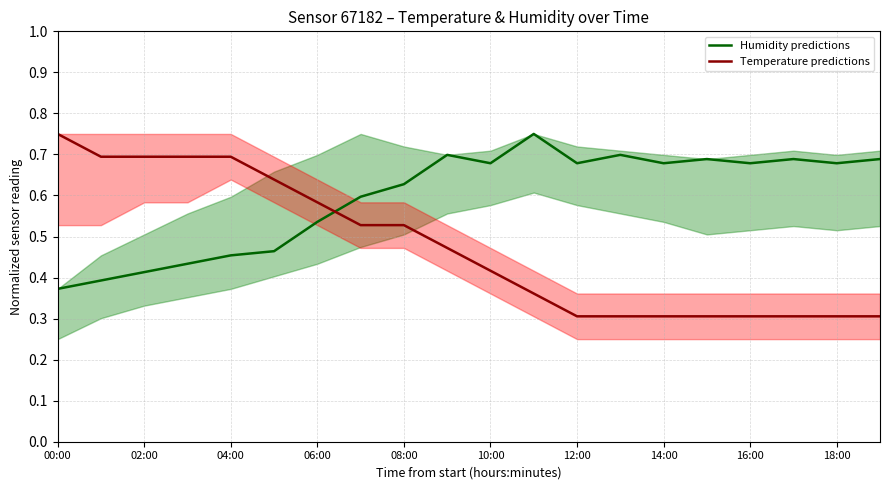

The Humidity predictions series shows 0.3 at 14:00. True or false?

False